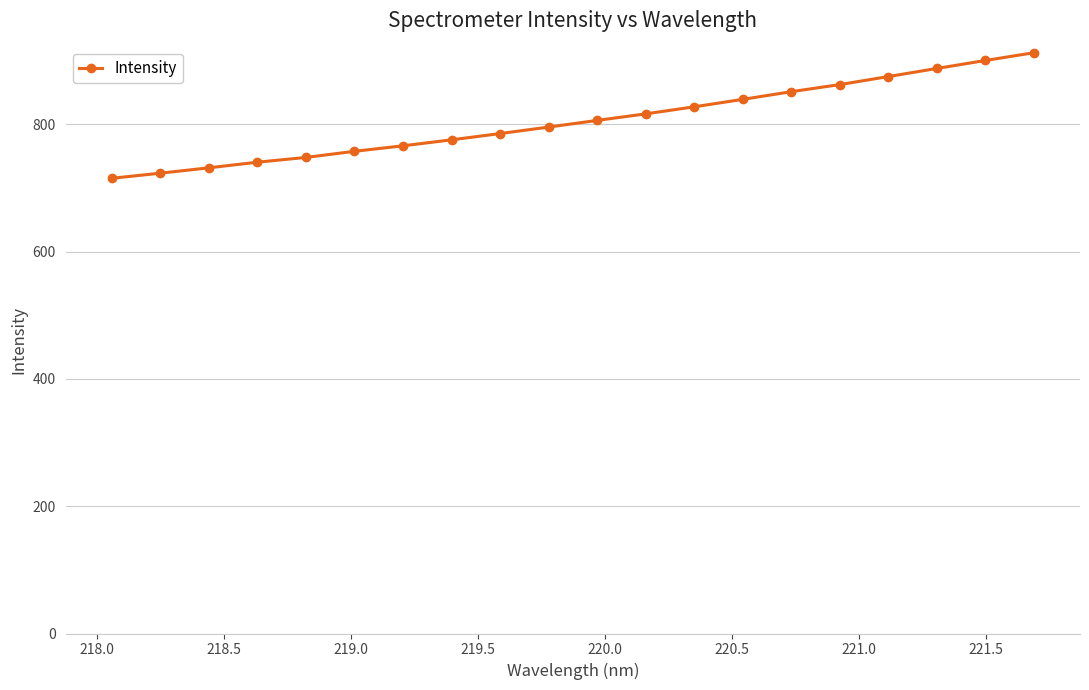

What is the difference between the second highest and second lowest values?

177.1